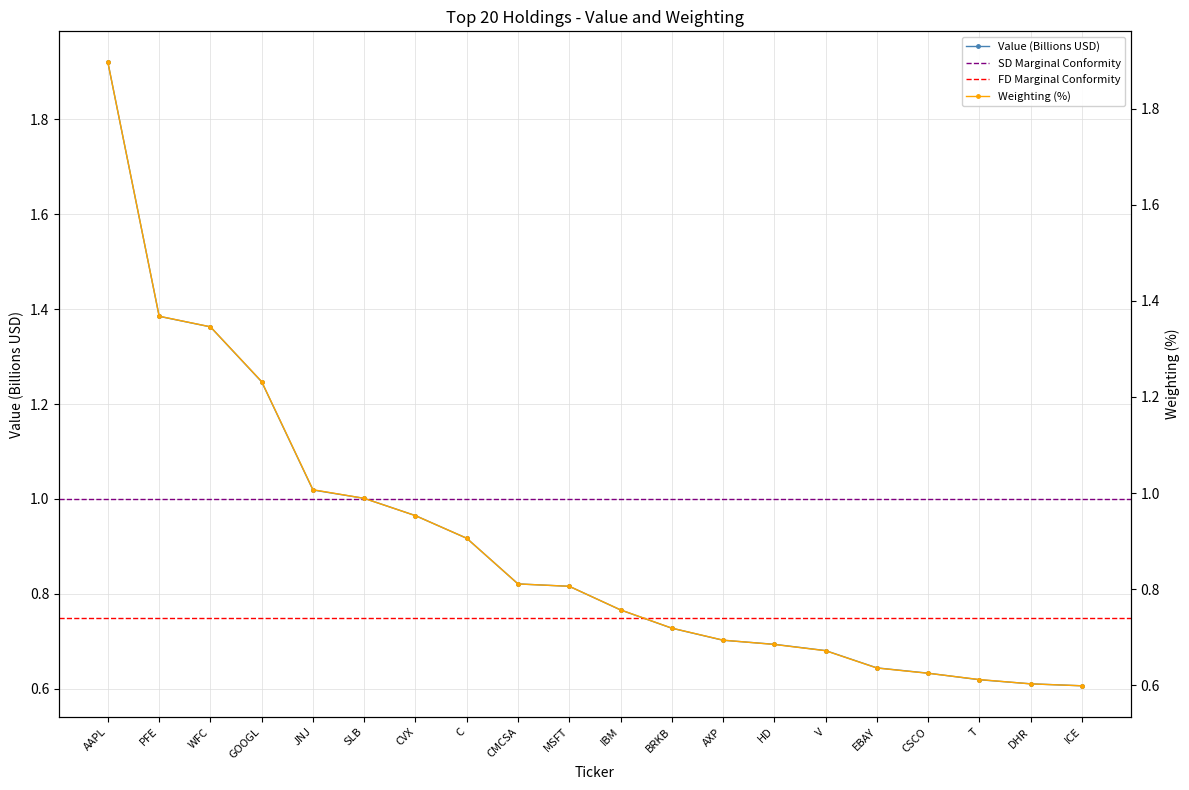

Which has a higher value, AAPL or T?

AAPL